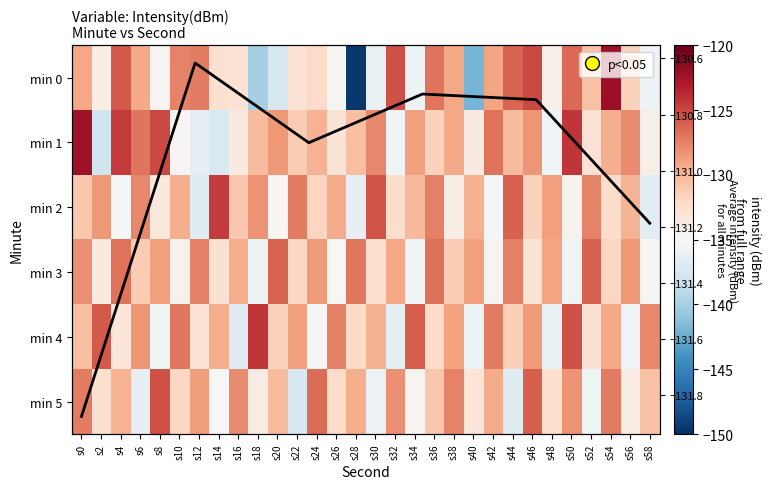

At which label is 4 closest to -130?

s30